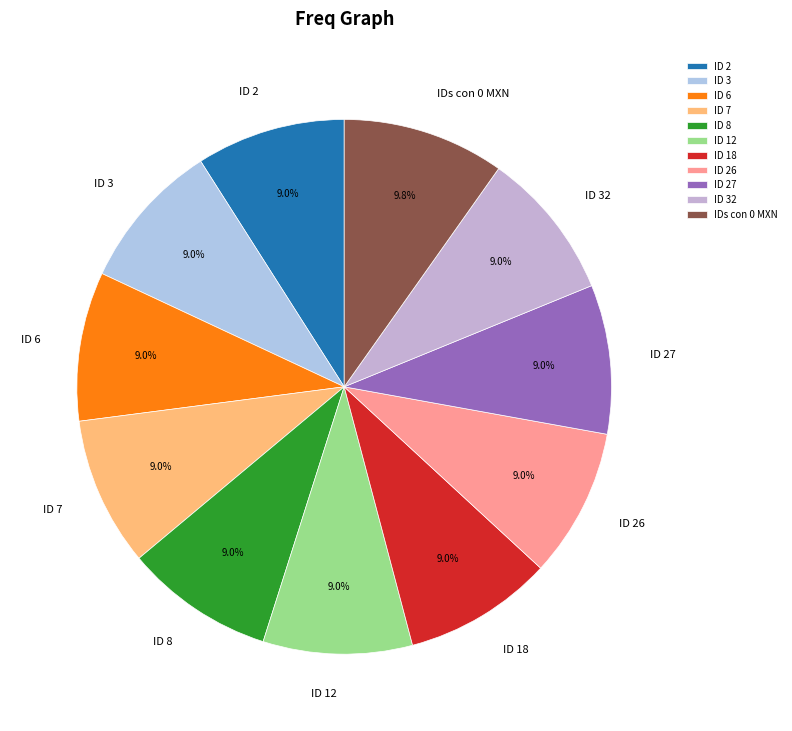

Do ID 27 and ID 3 together represent more than half of the pie?

No